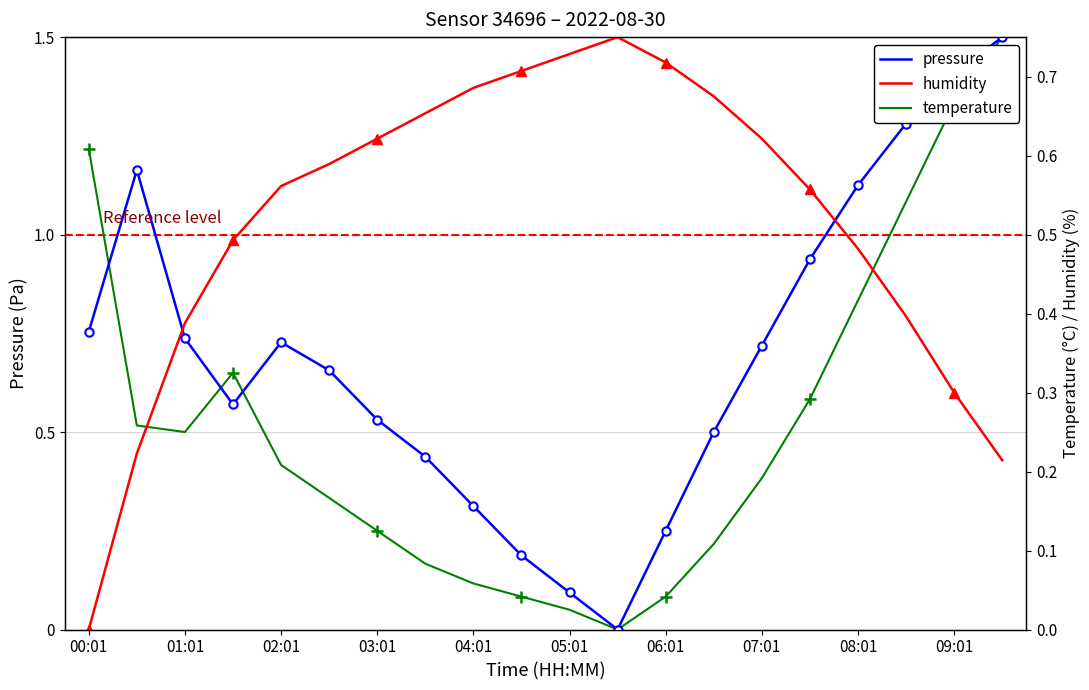

Which series has the largest range (max minus min)?

pressure